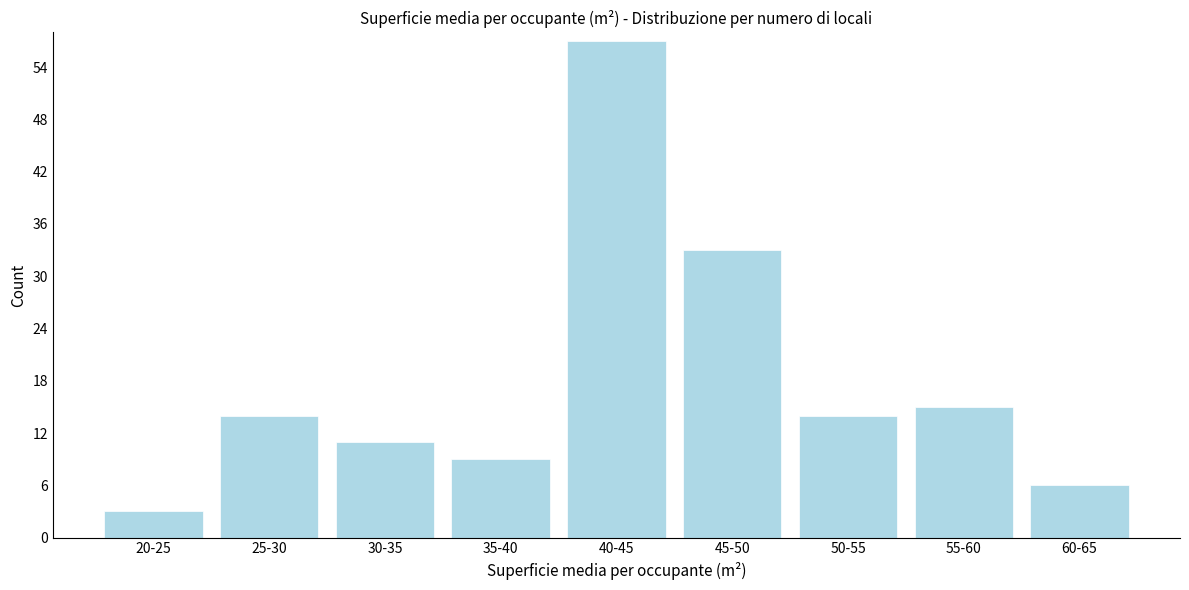

Reading left to right, transcribe all the data shown in this chart.

3	14	11	9	57	33	14	15	6